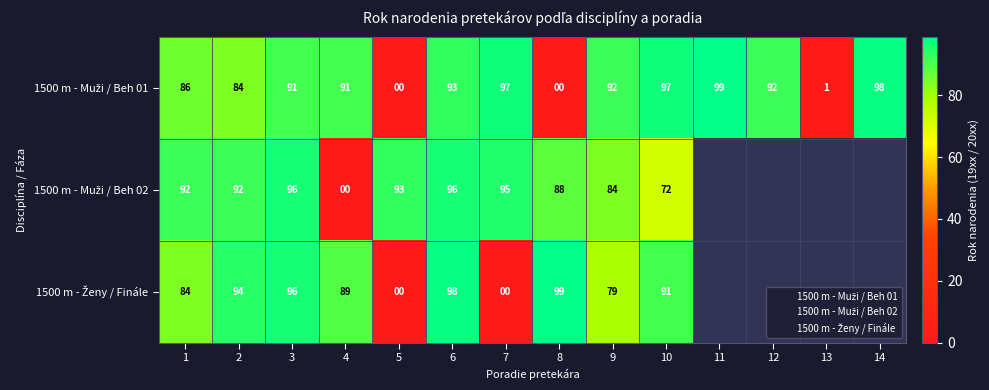

Rank the categories by 1500 m - Muži / Beh 01 value from highest to lowest.

11, 14, 7, 10, 6, 9, 12, 3, 4, 1, 2, 13, 5, 8